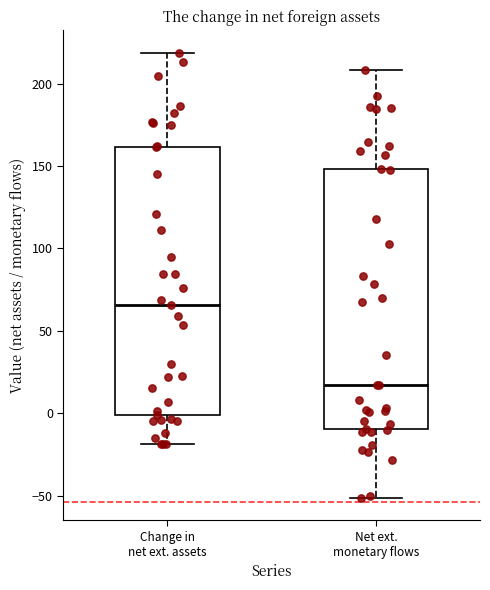

Reading left to right, read every box against the y-axis: the position of its median line, the range the box covers, and the ends of its whiskers. The values are not printed on the chart, so give them approximately, as read against the axis.

Change in net ext. assets: median 65, box 0 to 160, whiskers -20 to 220
Net ext. monetary flows: median 15, box -10 to 150, whiskers -50 to 210